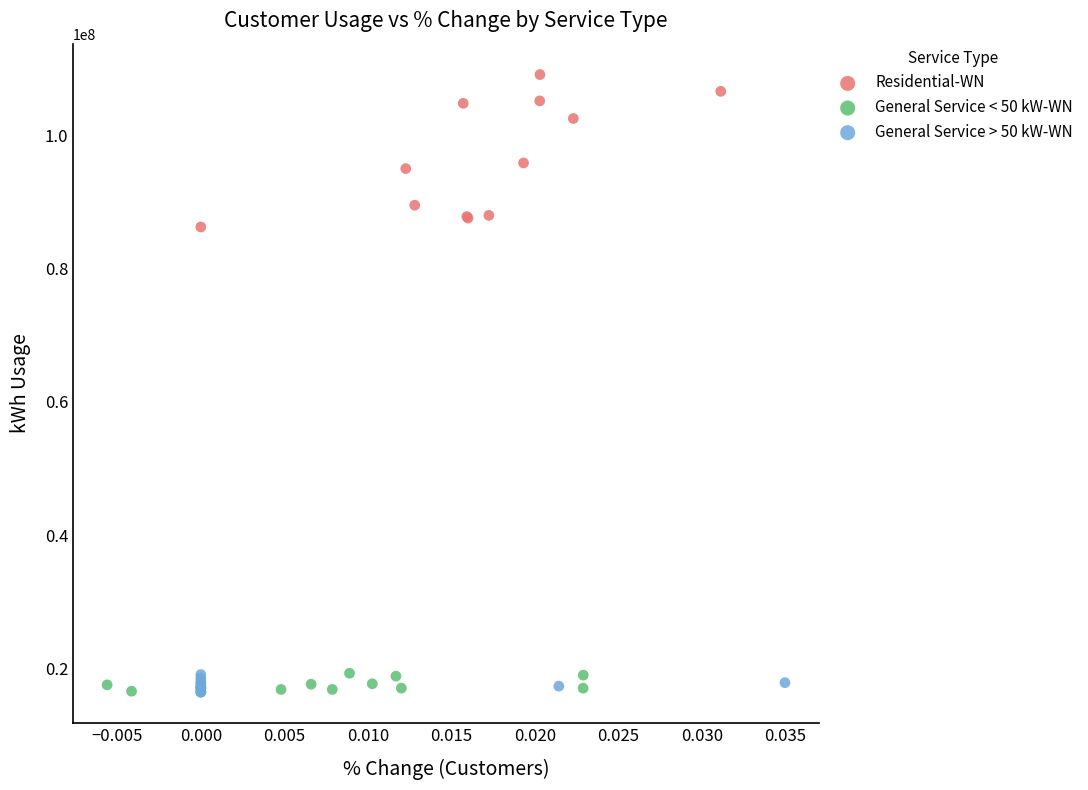

Which series has the widest spread of Y values?

Residential-WN